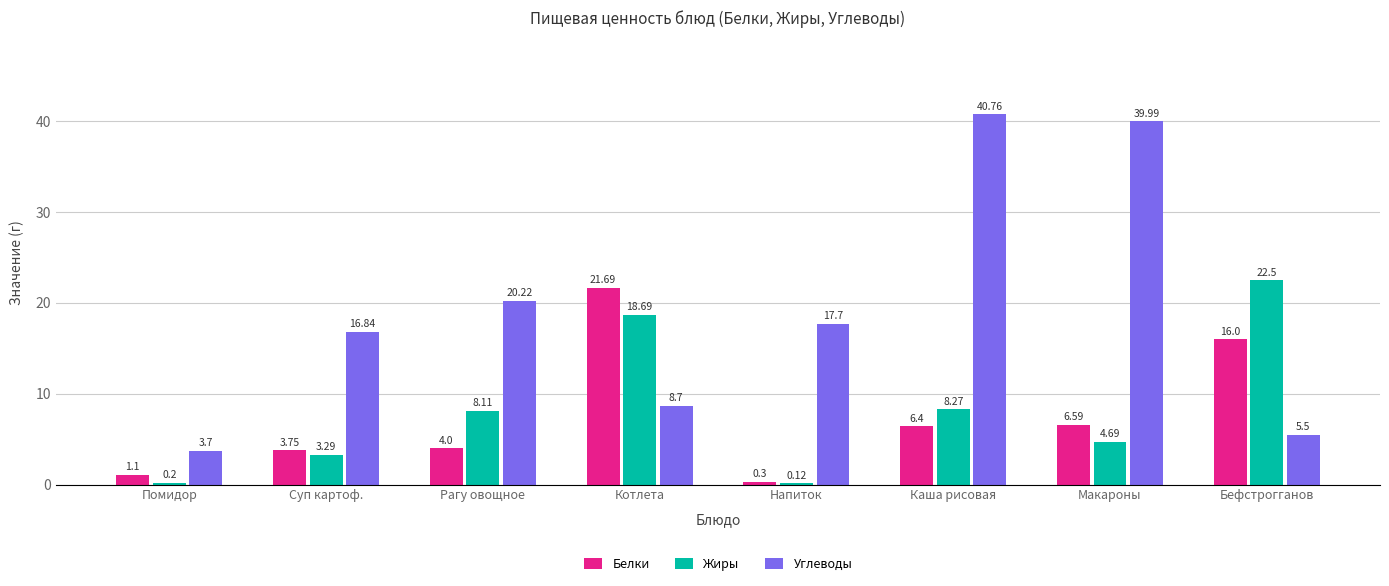

What is the sum of all Жиры values?

65.9